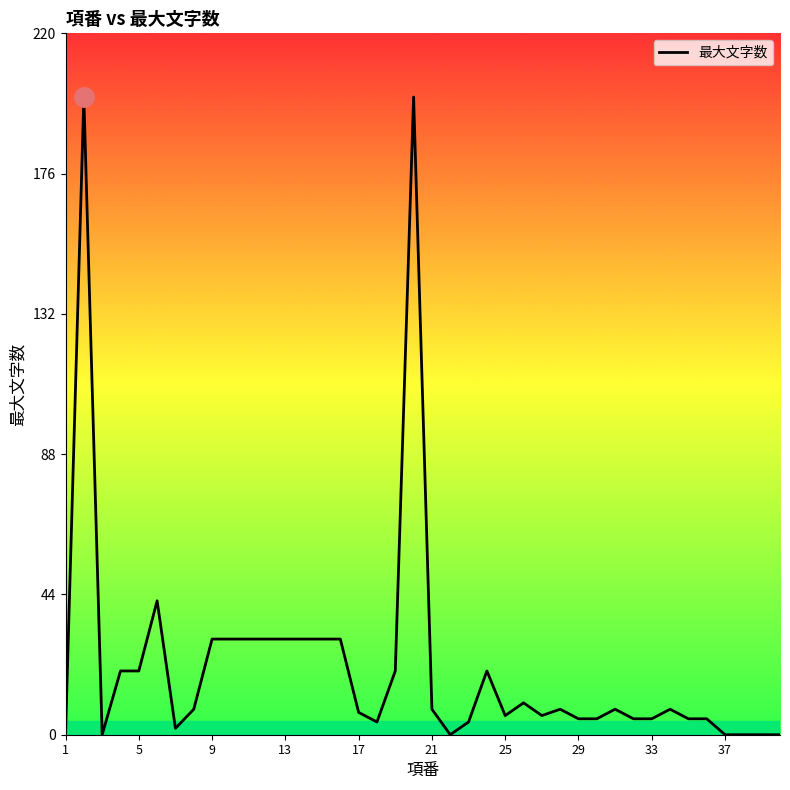

How many lines are shown in the chart?

1